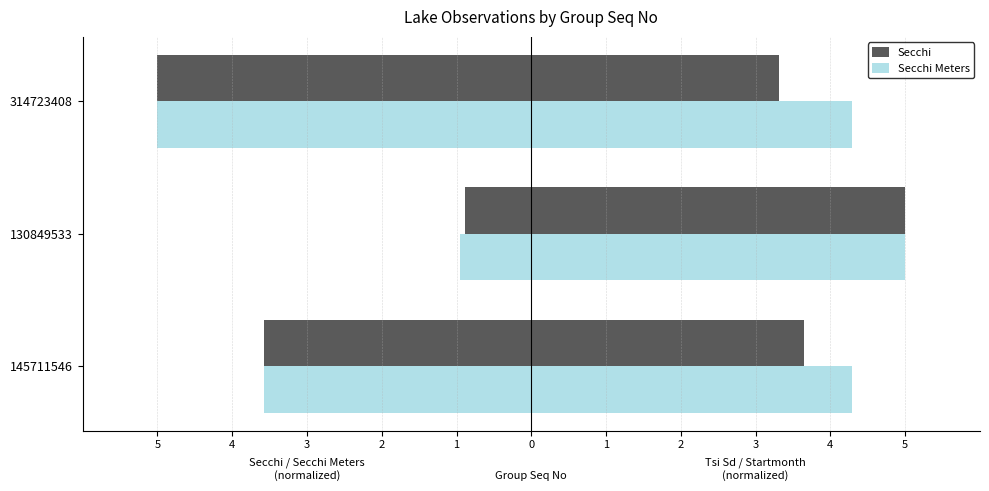

The value of Startmonth at 314723408 is 2.1. True or false?

False